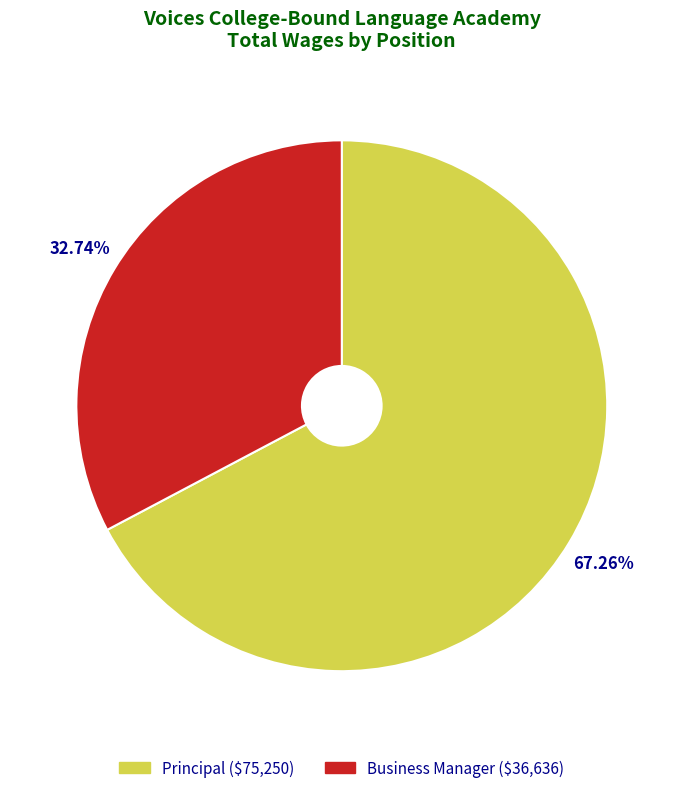

How many segments does this pie chart have?

2